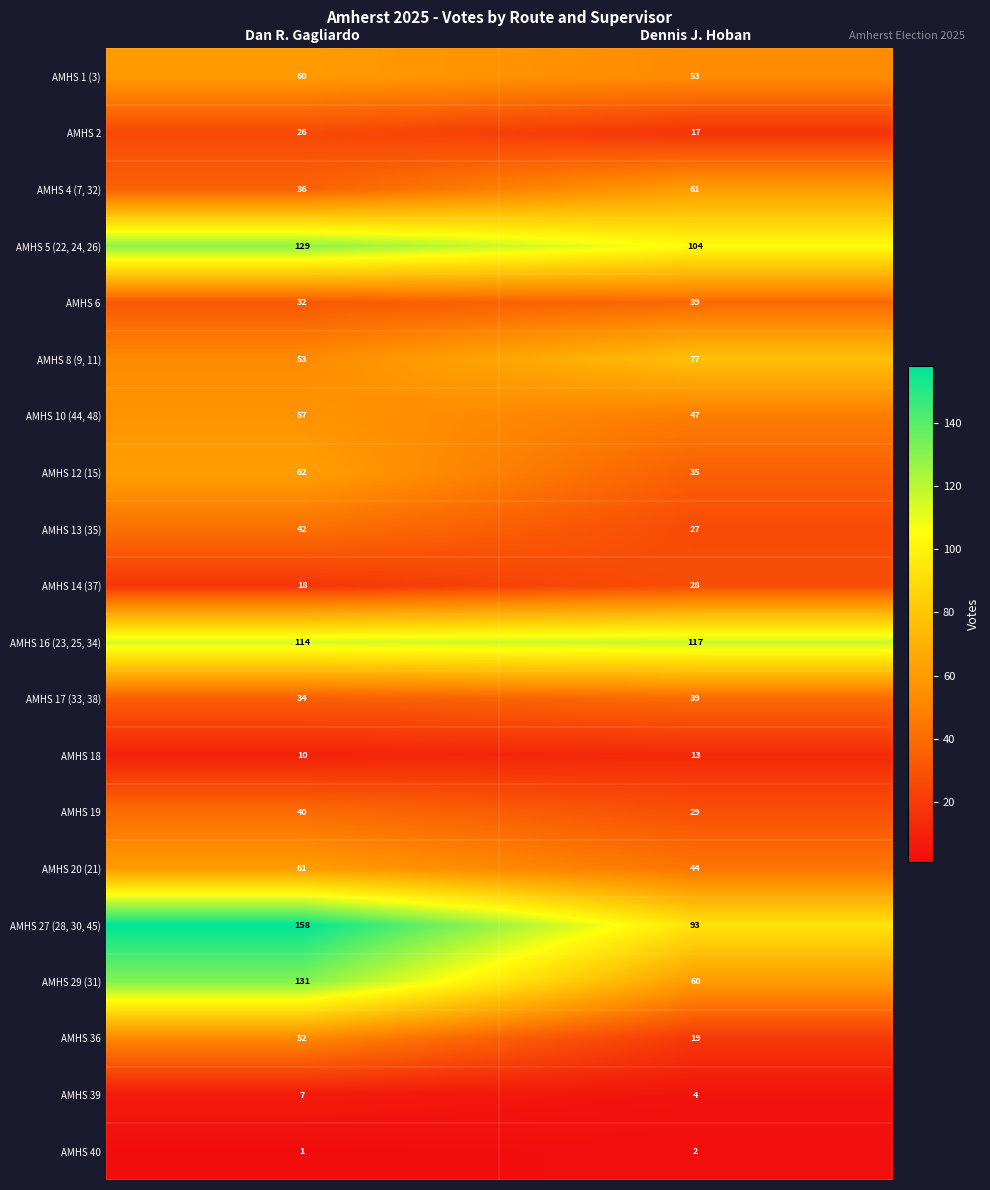

Which series changed the most between Dan R. Gagliardo and Dennis J. Hoban?

AMHS 29 (31)